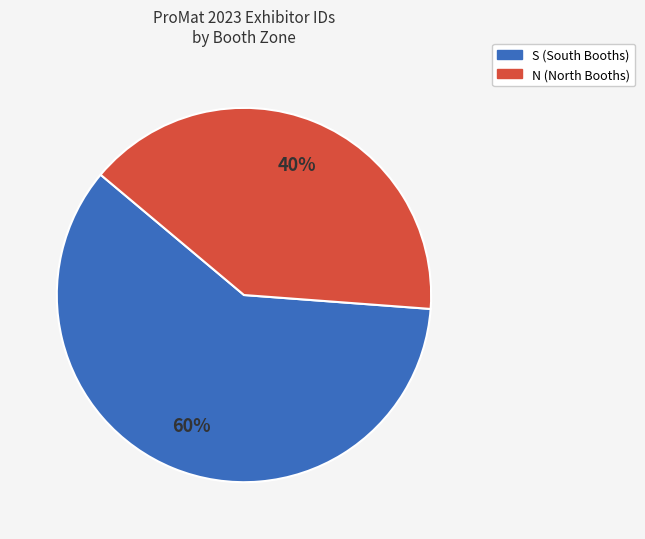

To the nearest percent, what is the average slice percentage?

50%